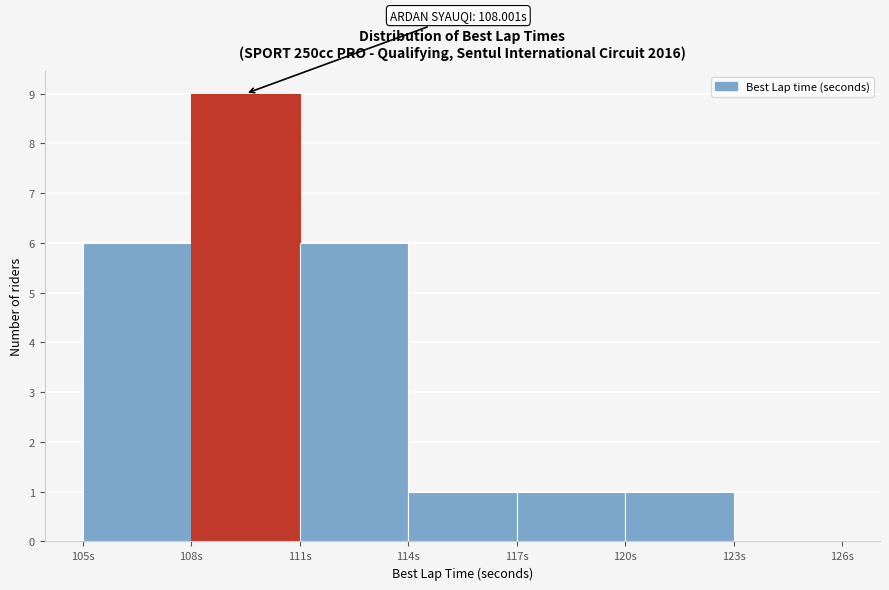

Over which range of the x-axis is the bar tallest?

108 to 111